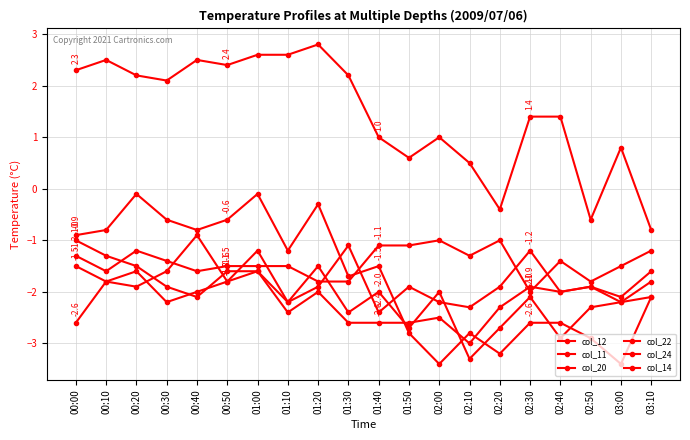

After their last crossing, which series has the higher values: col_24 or col_14?

col_24